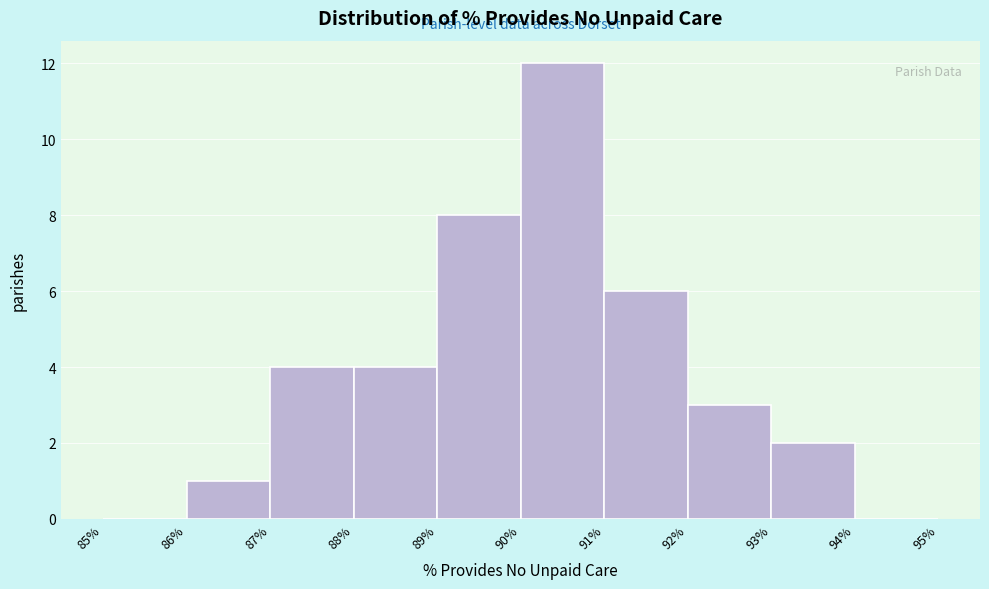

Reading left to right, list every bar in this chart as the range it spans on the x-axis followed by its height. The values are not printed on the chart, so give them approximately, as read against the axis.

85% to 86%: 0
86% to 87%: 1
87% to 88%: 4
88% to 89%: 4
89% to 90%: 8
90% to 91%: 12
91% to 92%: 6
92% to 93%: 3
93% to 94%: 2
94% to 95%: 0